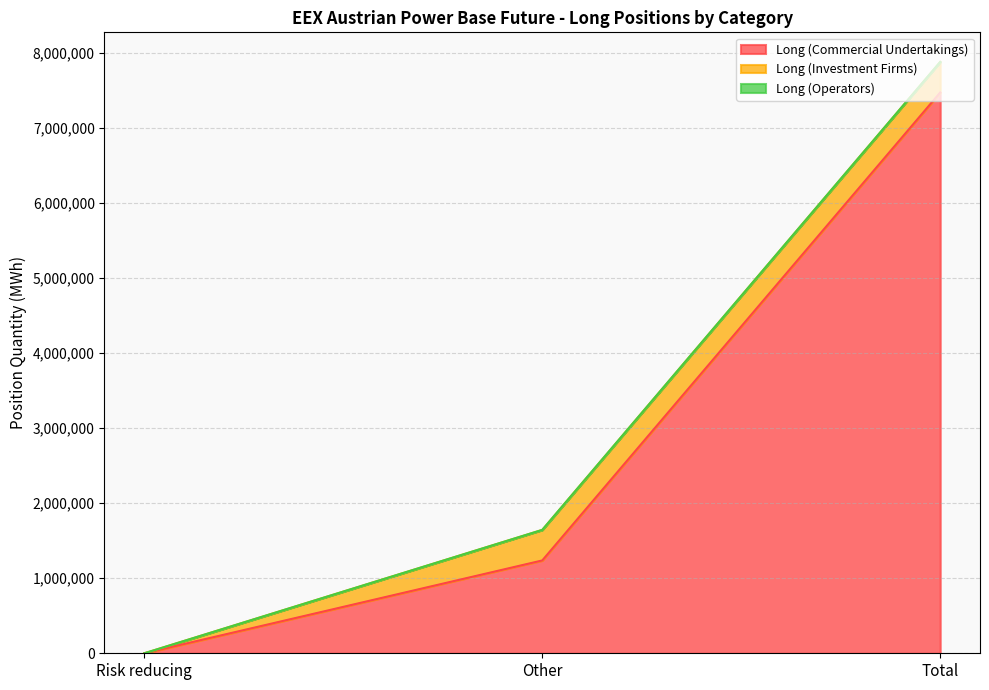

At how many categories does at least one series exceed 1672924?

1